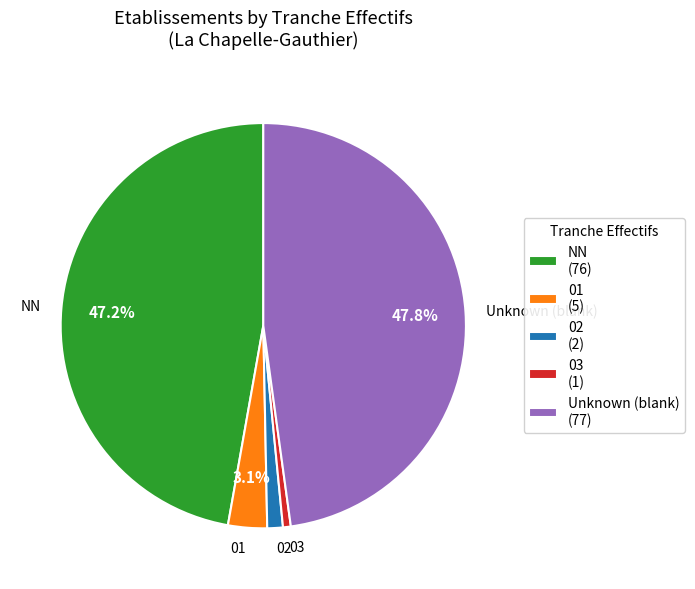

To the nearest percent, what is the difference between the largest and smallest slice percentages?

47%